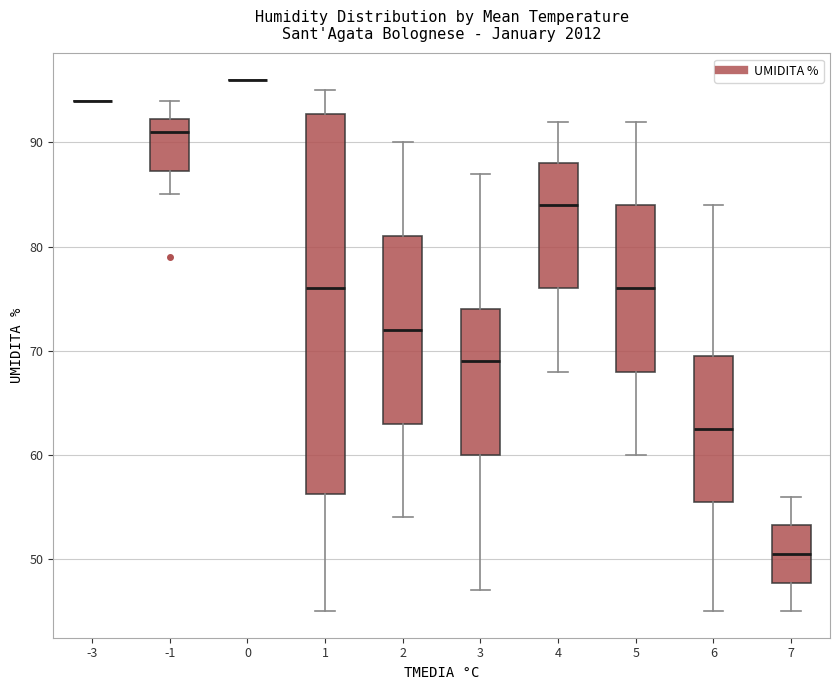

Reading left to right, read every box against the y-axis: the position of its median line, the range the box covers, and the ends of its whiskers. The values are not printed on the chart, so give them approximately, as read against the axis.

-3: box collapsed to a line at 94, whiskers 94 to 94
-1: median 91, box 87 to 92, whiskers 85 to 94
0: box collapsed to a line at 96, whiskers 96 to 96
1: median 76, box 56 to 93, whiskers 45 to 95
2: median 72, box 63 to 81, whiskers 54 to 90
3: median 69, box 60 to 74, whiskers 47 to 87
4: median 84, box 76 to 88, whiskers 68 to 92
5: median 76, box 68 to 84, whiskers 60 to 92
6: median 63, box 56 to 70, whiskers 45 to 84
7: median 51, box 48 to 53, whiskers 45 to 56